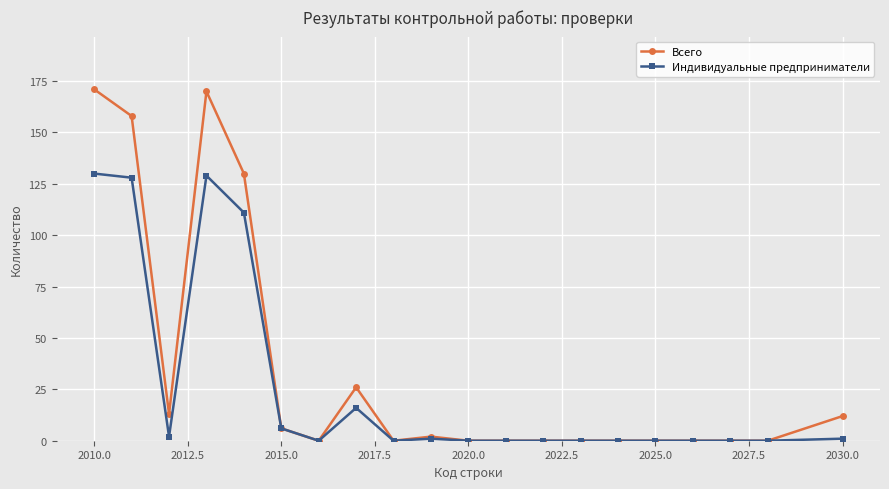

True or false: Всего has more than 1 interior local peaks.

True